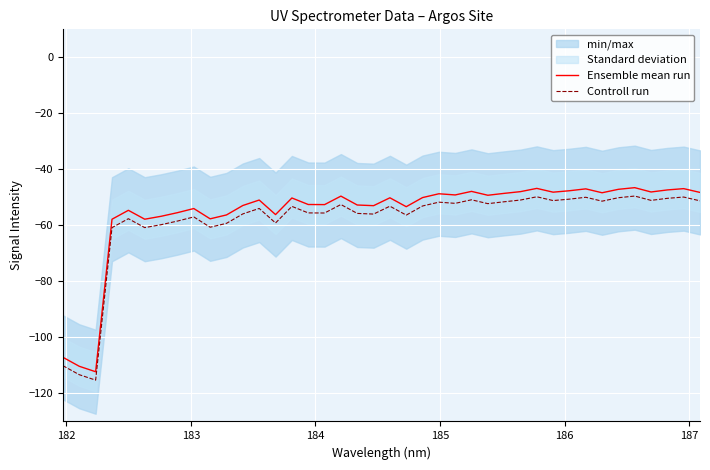

What is the lowest value of the Ensemble mean run series?

-112.2